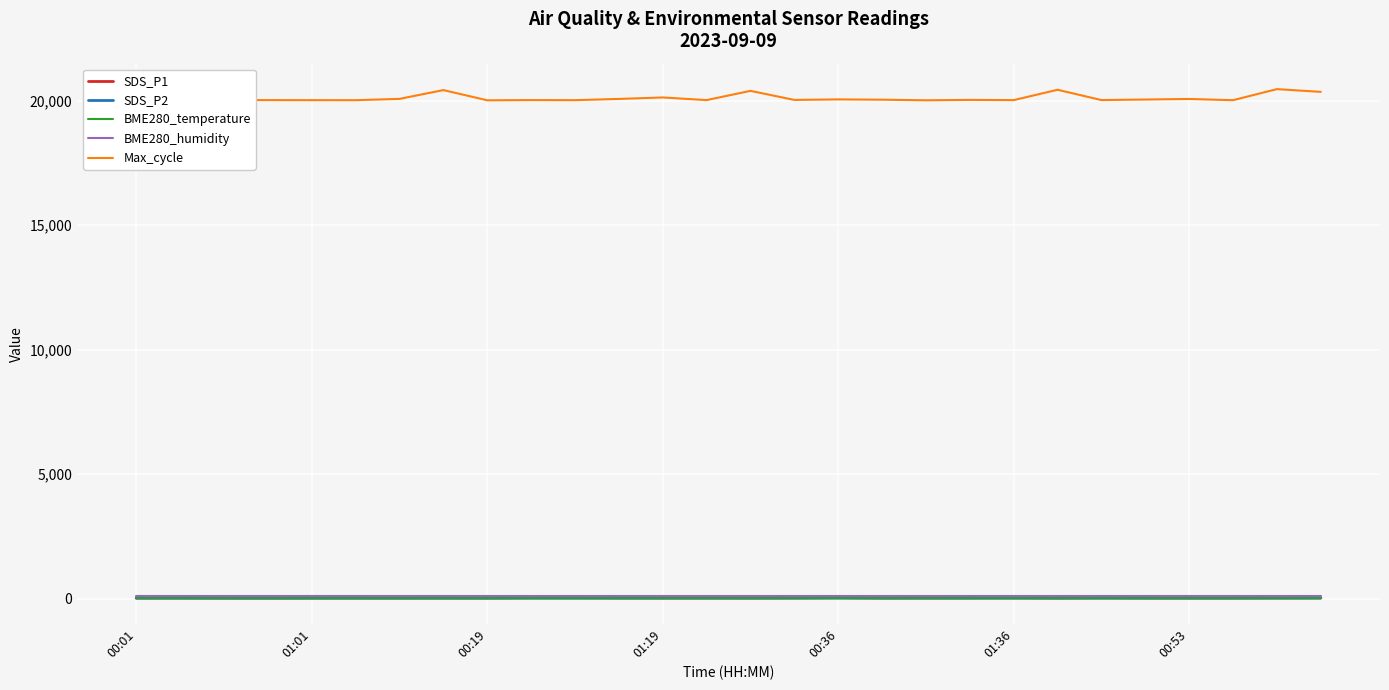

Which category has the highest value in the BME280_temperature series?

00:01